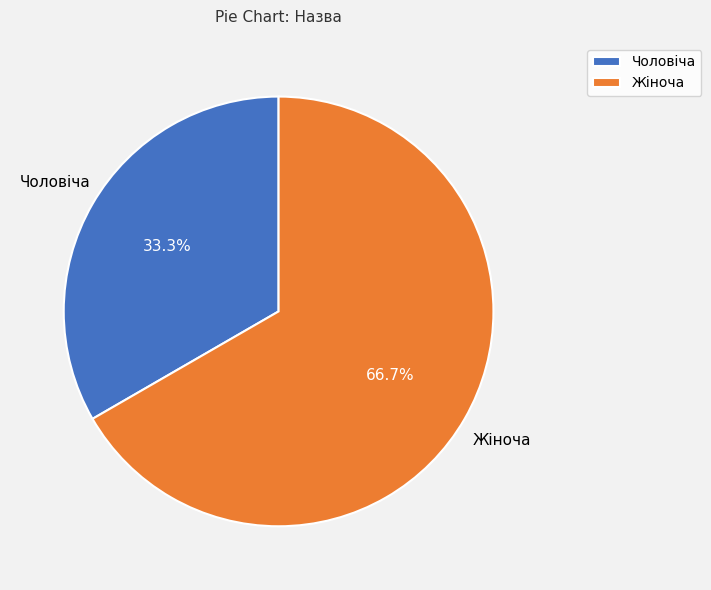

How many segments does this pie chart have?

2